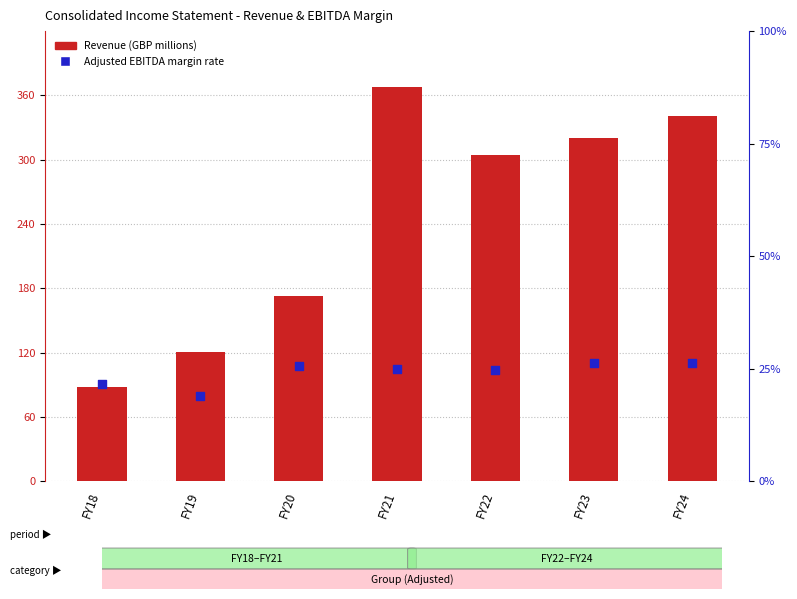

Is the value of Adjusted EBITDA margin rate (%) at FY19 greater than the value of Revenue (GBP millions) at FY18?

No